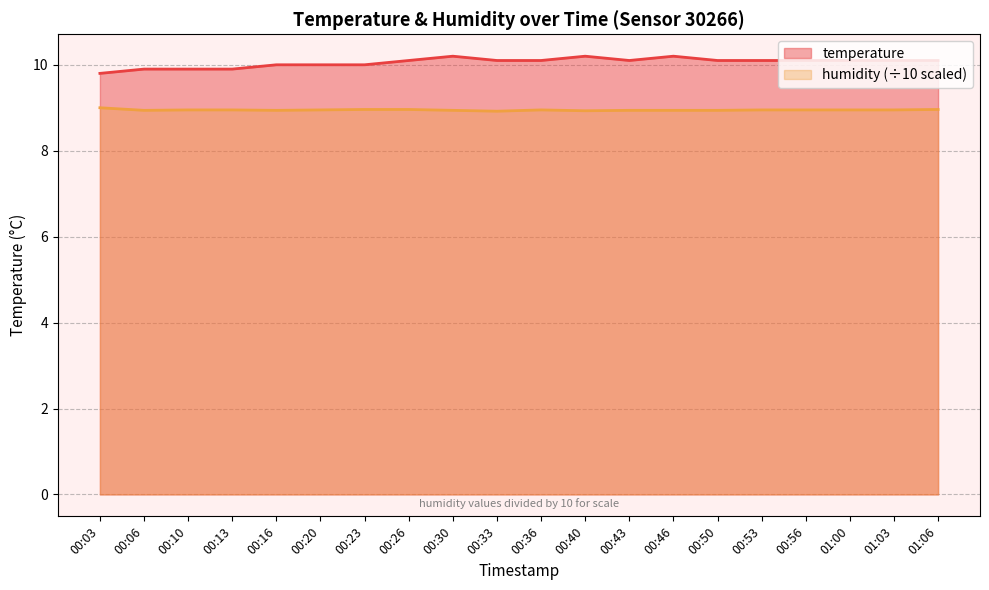

Is the value of humidity at 00:43 greater than the value of temperature at 01:03?

No